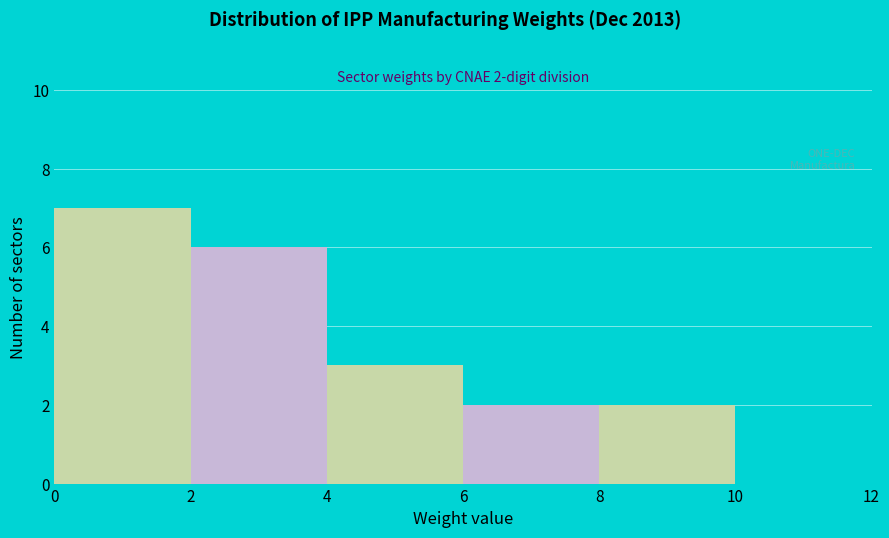

Which range on the x-axis has the tallest bar?

0 to 2